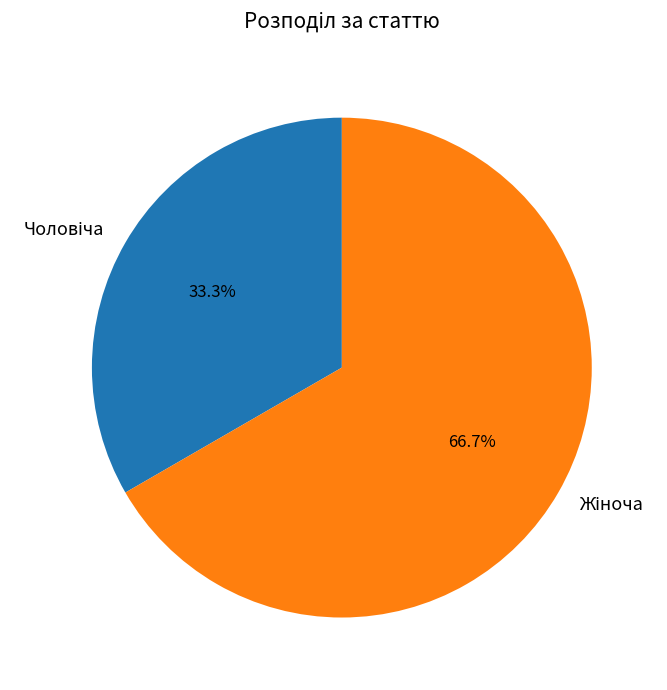

Is there any slice that represents more than half of the pie?

Yes